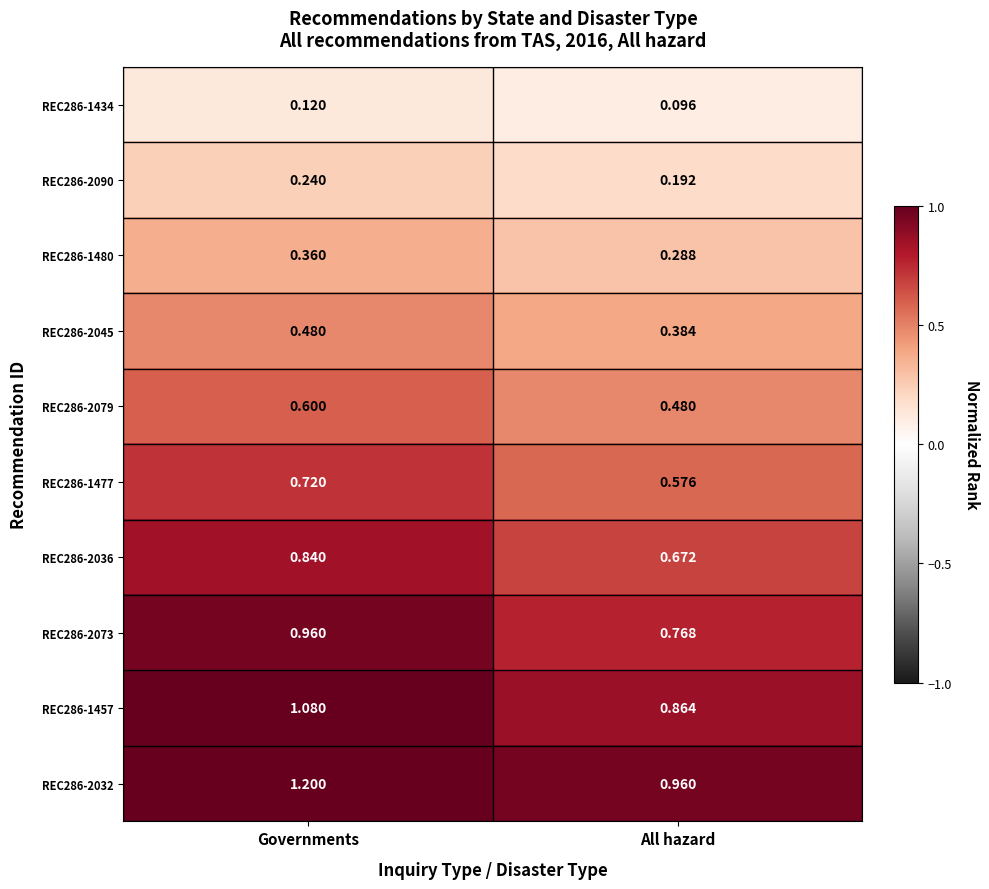

Which category has the highest value across all series?

Governments